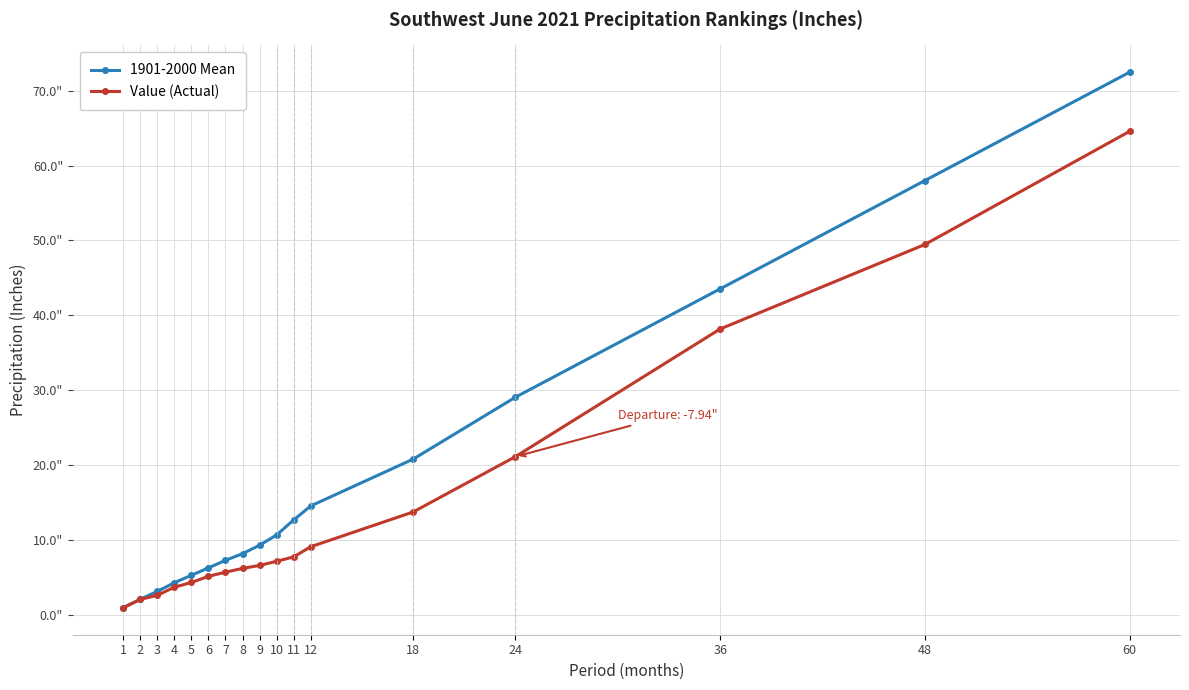

What is the sum of all 1901-2000 Mean values?

308.3